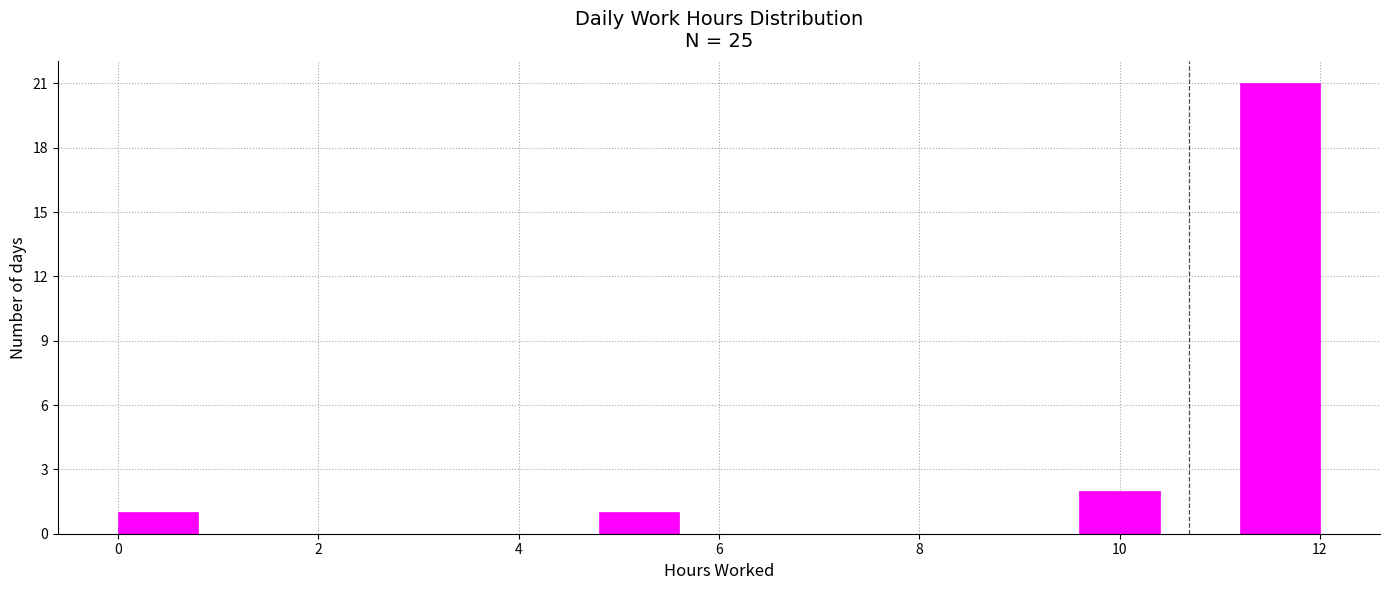

Reading left to right, list every bar in this chart as the range it spans on the x-axis followed by its height. The values are not printed on the chart, so give them approximately, as read against the axis.

0.0 to 0.8: 1
0.8 to 1.6: 0
1.6 to 2.4: 0
2.4 to 3.2: 0
3.2 to 4.0: 0
4.0 to 4.8: 0
4.8 to 5.6: 1
5.6 to 6.4: 0
6.4 to 7.2: 0
7.2 to 8.0: 0
8.0 to 8.8: 0
8.8 to 9.6: 0
9.6 to 10.4: 2
10.4 to 11.2: 0
11.2 to 12.0: 21